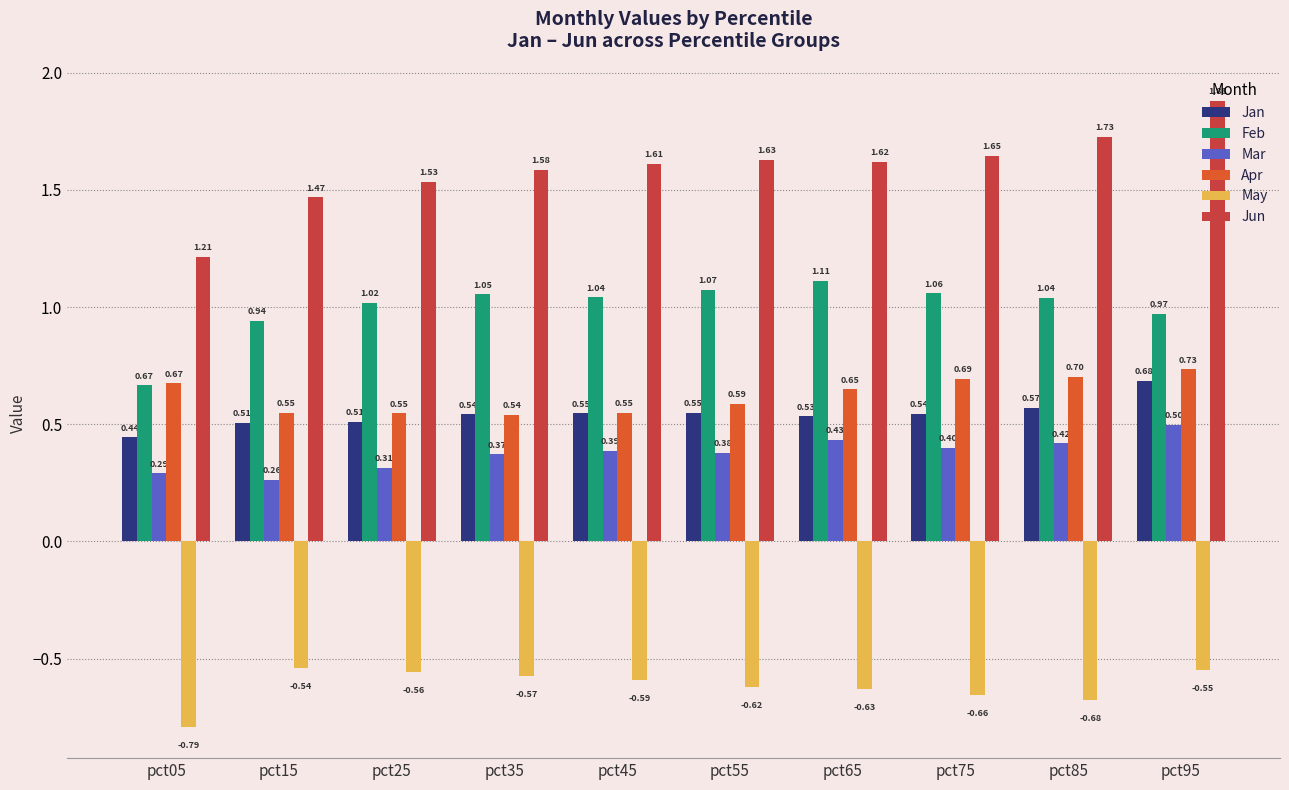

True or false: Jan has a value of 0.5 at pct55.

True